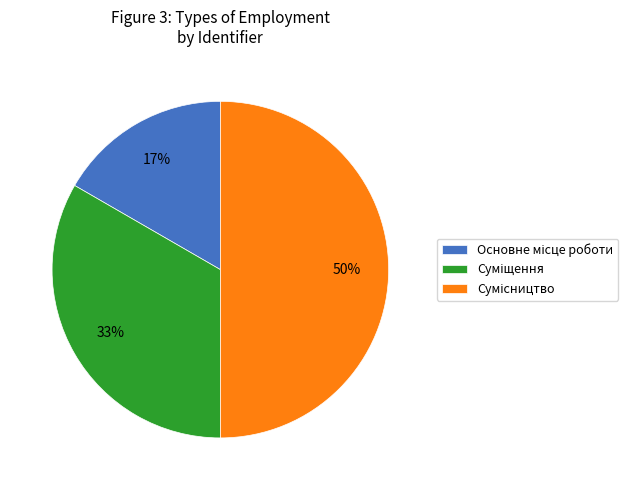

To the nearest percent, what is the difference between the largest and smallest slice percentages?

33%